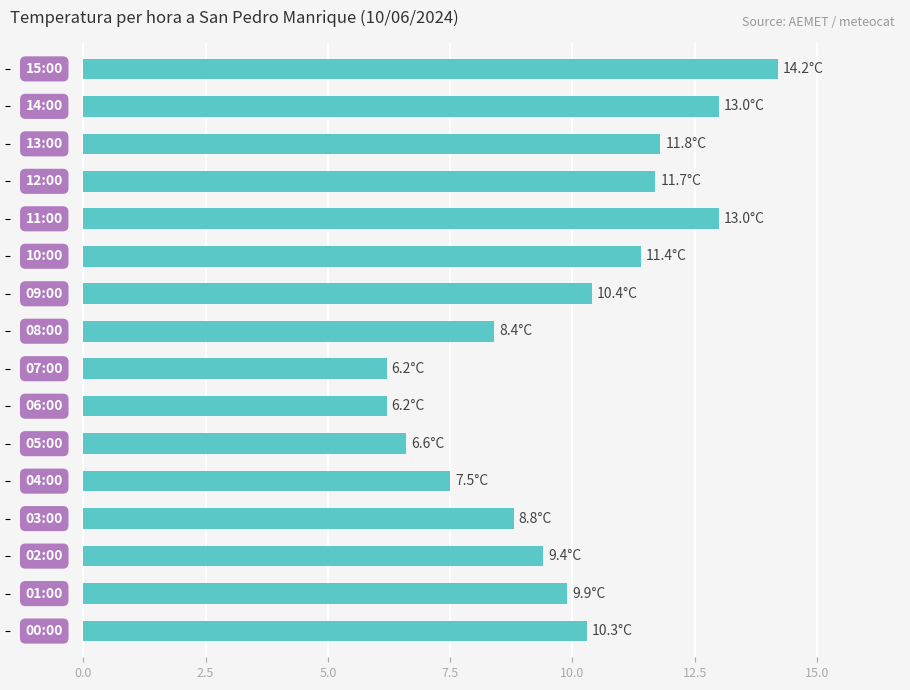

What is the maximum value shown in the chart?

14.2